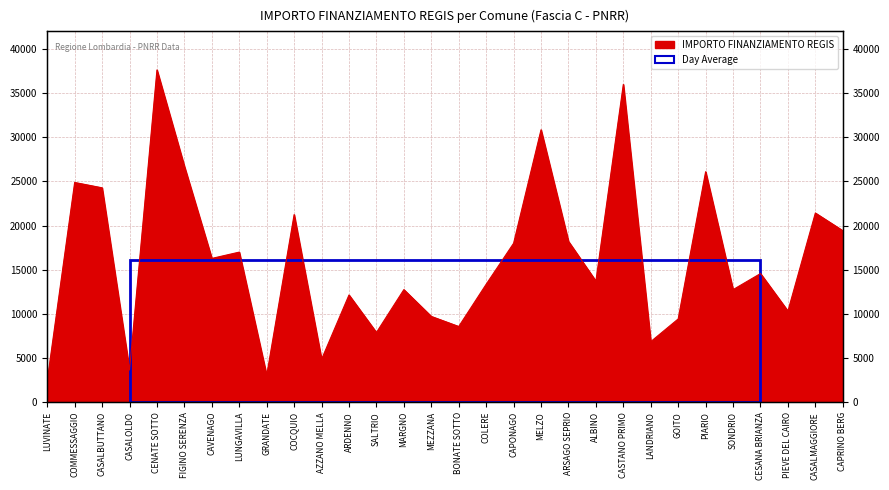

What is the minimum value shown in the chart?

2428